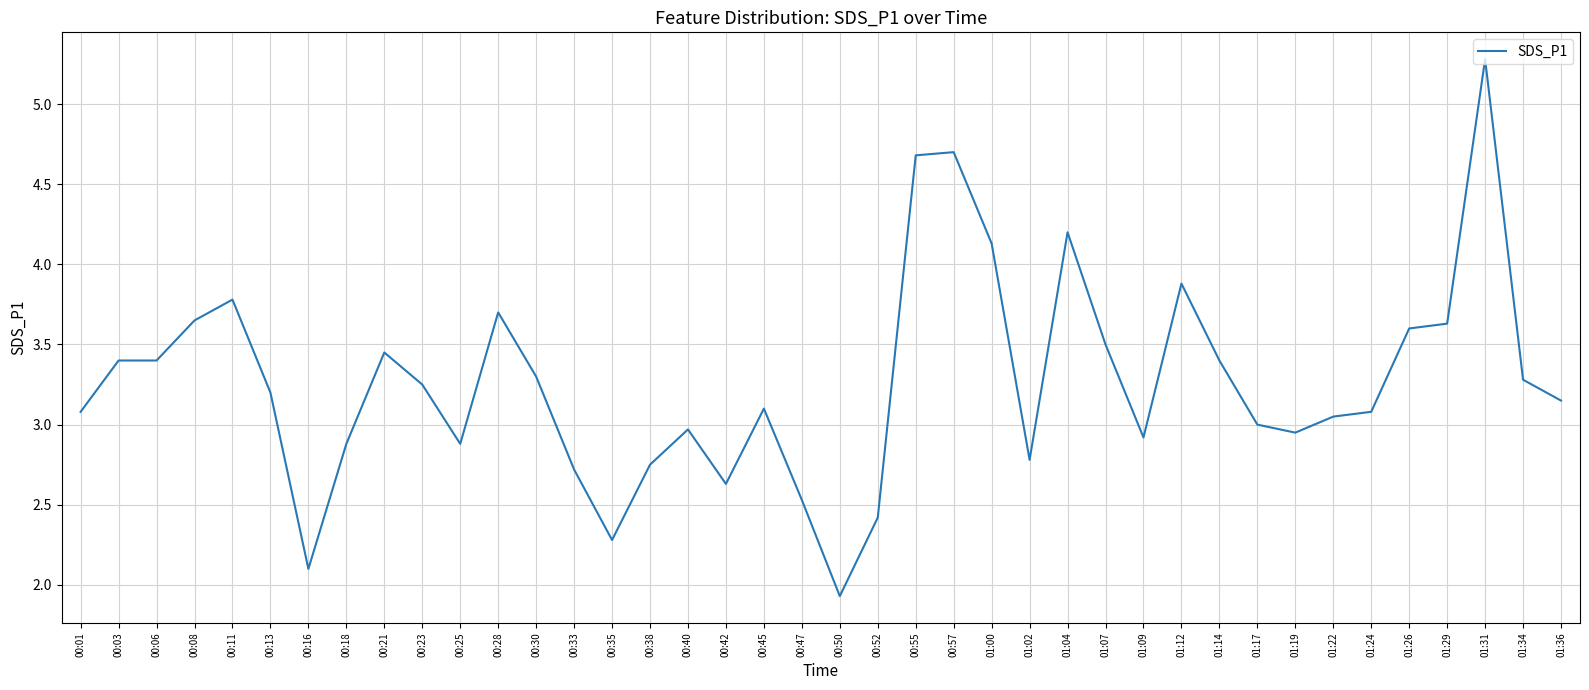

What position from the left is 00:45?

19